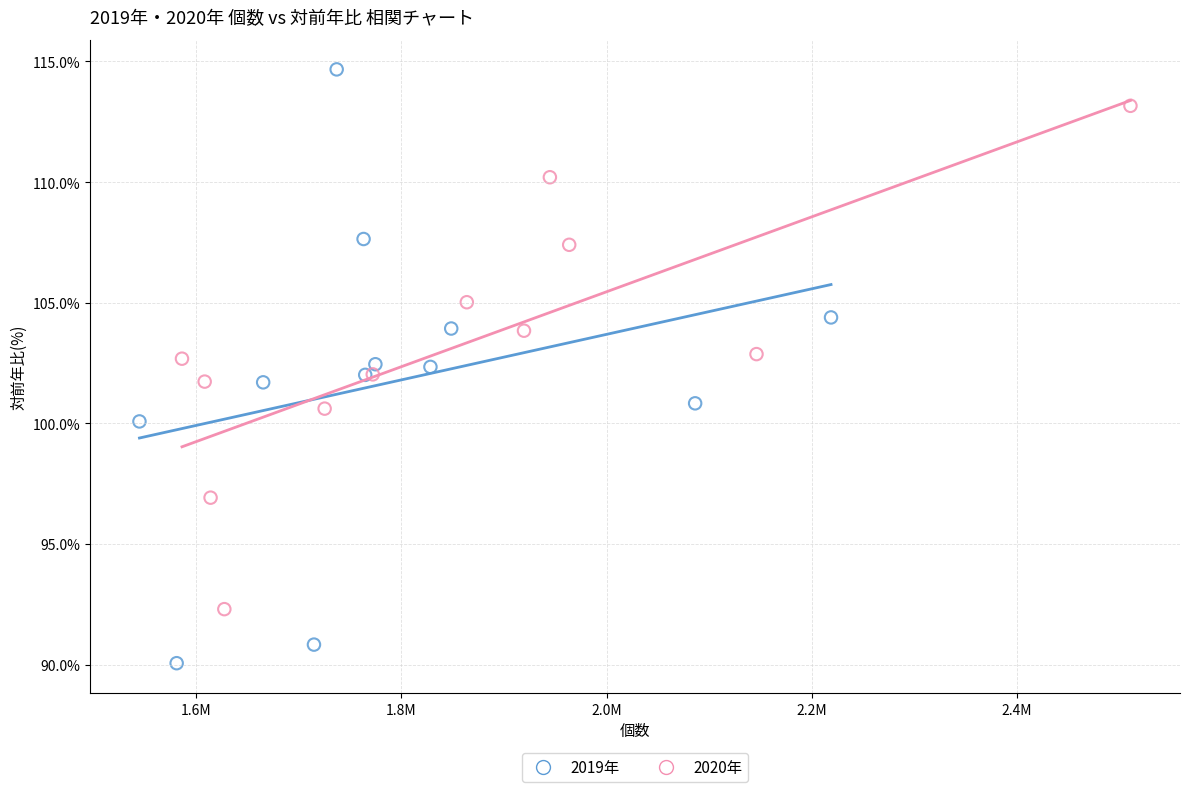

Which series has the largest Y range (max minus min)?

2019年